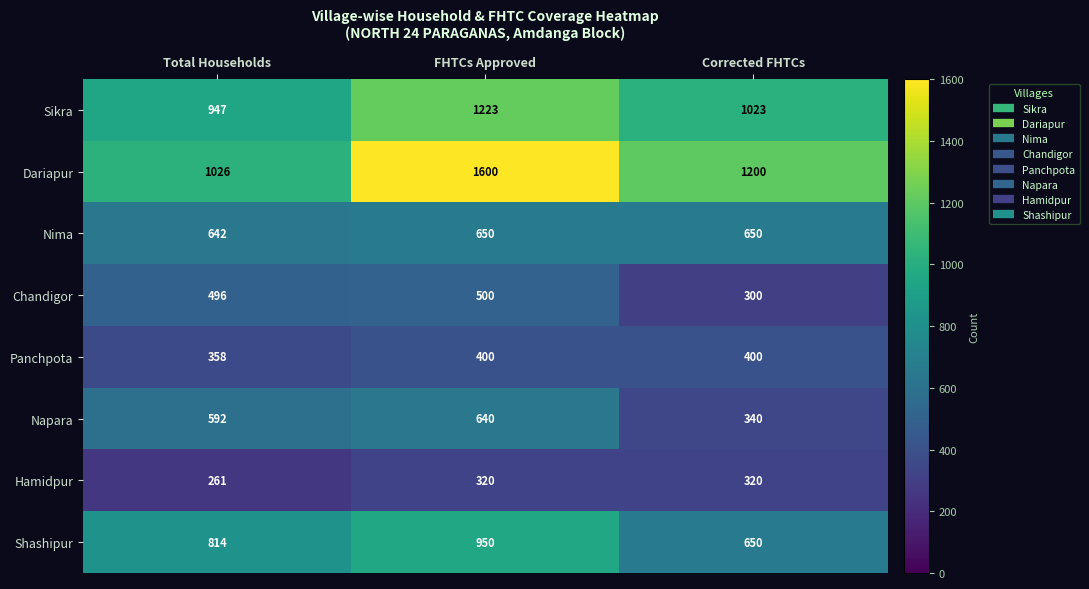

How many data points in Nima are less than 650?

1